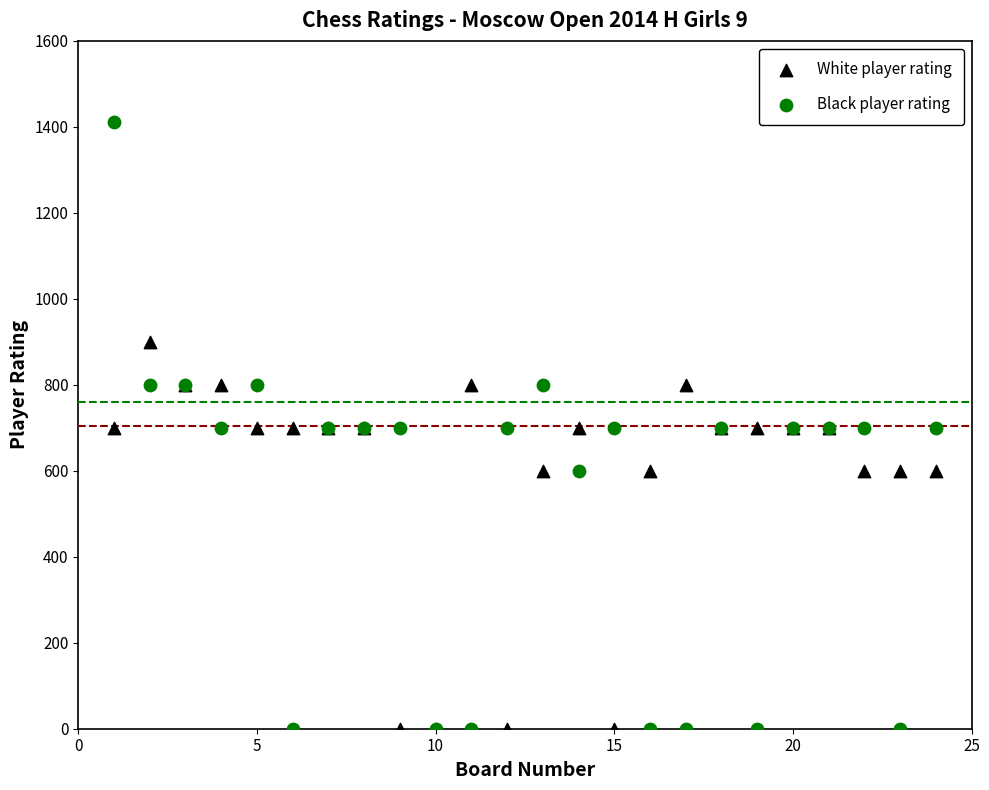

Which series has the widest spread of Y values?

Black player rating